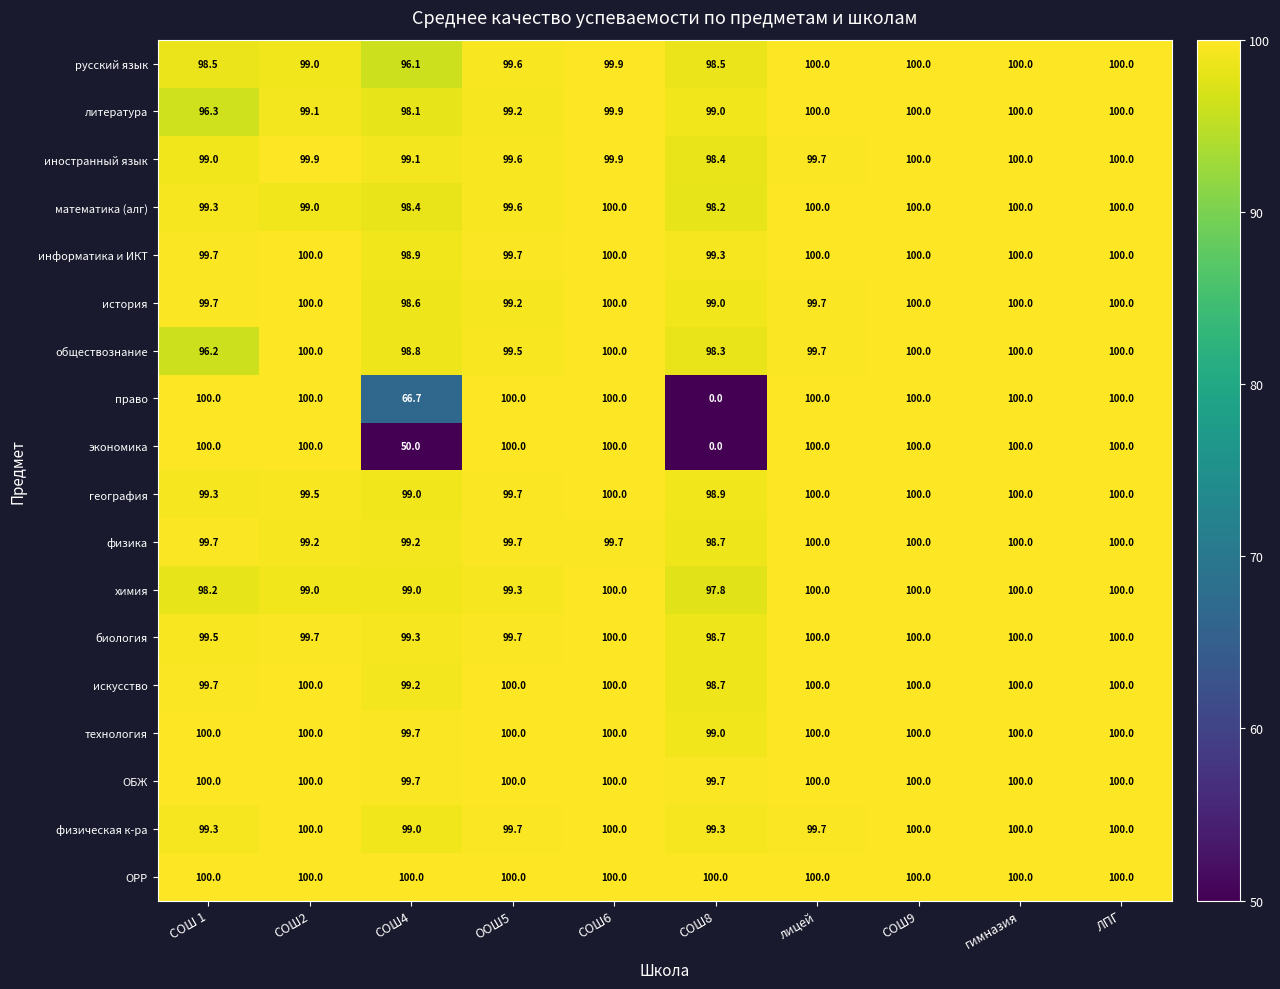

What is the total value across all series at СОШ6?

1799.4